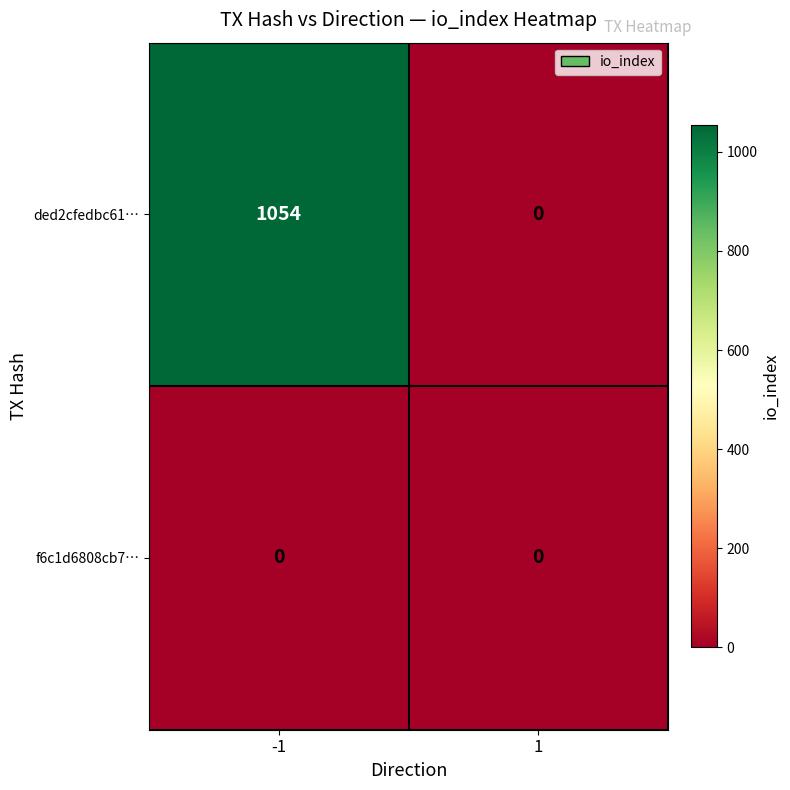

Rank the series by their average value, from lowest to highest.

f6c1d6808cb7…, ded2cfedbc61…